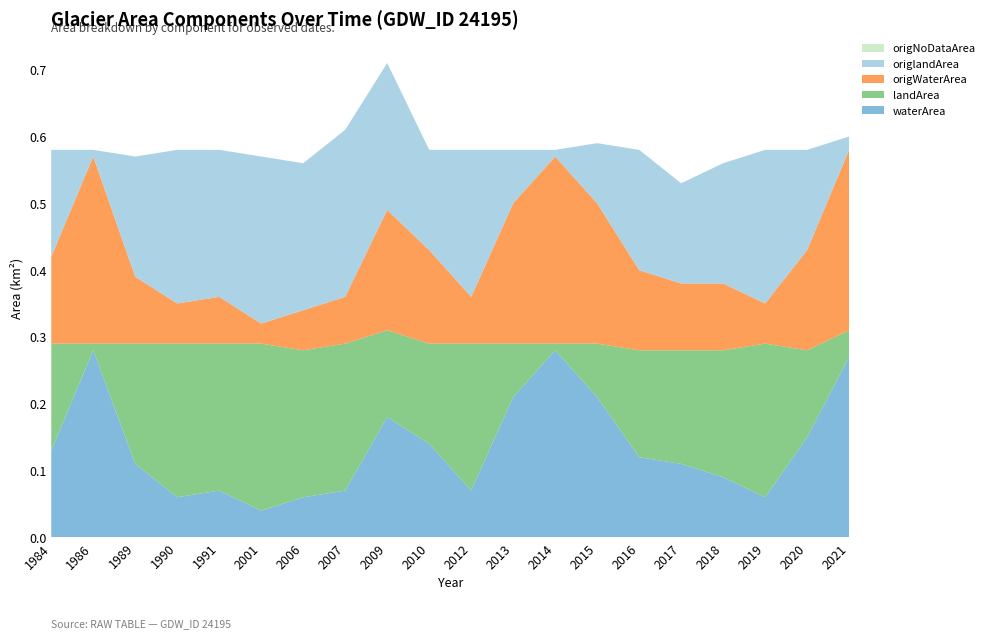

Reading left to right, what are all the values shown in this chart?

waterArea: 1984=0.1	1986=0.3	1989=0.1	1990=0.1	1991=0.1	2001=0.0	2006=0.1	2007=0.1	2009=0.2	2010=0.1	2012=0.1	2013=0.2	2014=0.3	2015=0.2	2016=0.1	2017=0.1	2018=0.1	2019=0.1	2020=0.1	2021=0.3
landArea: 1984=0.2	1986=0.0	1989=0.2	1990=0.2	1991=0.2	2001=0.2	2006=0.2	2007=0.2	2009=0.1	2010=0.1	2012=0.2	2013=0.1	2014=0.0	2015=0.1	2016=0.2	2017=0.2	2018=0.2	2019=0.2	2020=0.1	2021=0.0
origWaterArea: 1984=0.1	1986=0.3	1989=0.1	1990=0.1	1991=0.1	2001=0.0	2006=0.1	2007=0.1	2009=0.2	2010=0.1	2012=0.1	2013=0.2	2014=0.3	2015=0.2	2016=0.1	2017=0.1	2018=0.1	2019=0.1	2020=0.1	2021=0.3
origlandArea: 1984=0.2	1986=0.0	1989=0.2	1990=0.2	1991=0.2	2001=0.2	2006=0.2	2007=0.2	2009=0.2	2010=0.1	2012=0.2	2013=0.1	2014=0.0	2015=0.1	2016=0.2	2017=0.1	2018=0.2	2019=0.2	2020=0.1	2021=0.0
origNoDataArea: 1984=0.0	1986=0.0	1989=0.0	1990=0.0	1991=0.0	2001=0.0	2006=0.0	2007=0.0	2009=0.0	2010=0.0	2012=0.0	2013=0.0	2014=0.0	2015=0.0	2016=0.0	2017=0.0	2018=0.0	2019=0.0	2020=0.0	2021=0.0